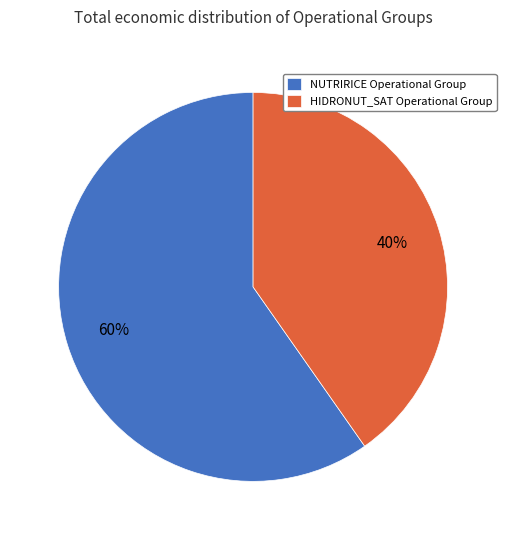

Which slice represents more than half of the pie?

NUTRIRICE Operational Group